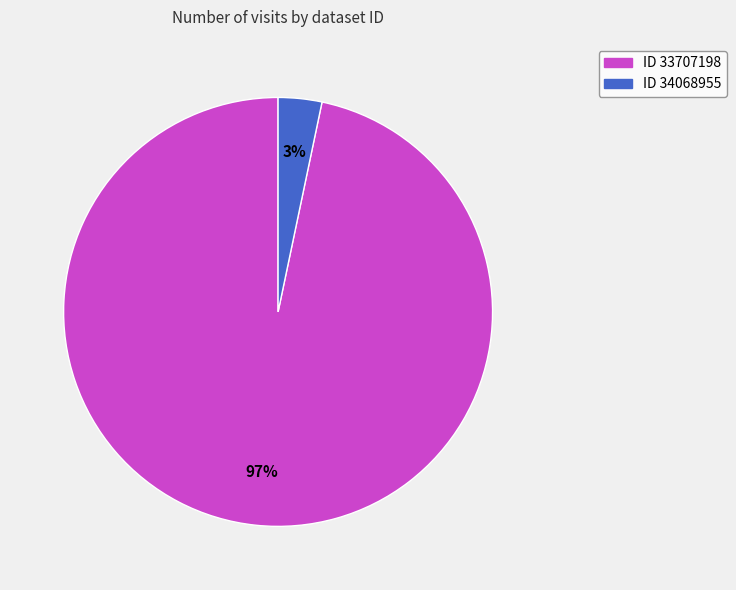

To the nearest percent, what is the average slice percentage?

50%